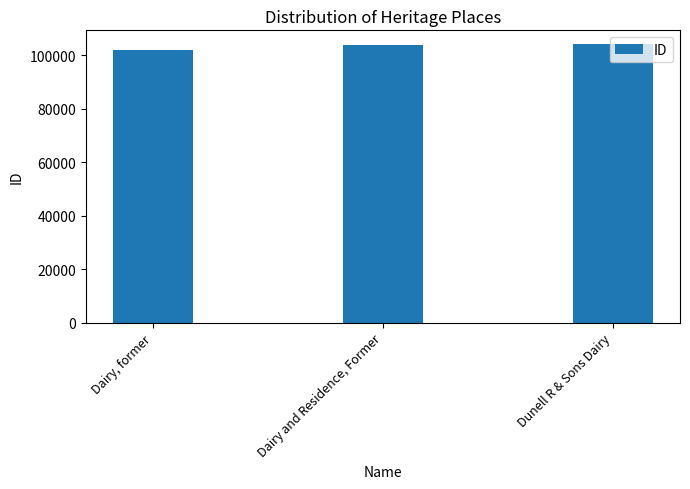

What position from the right is Dairy, former?

3